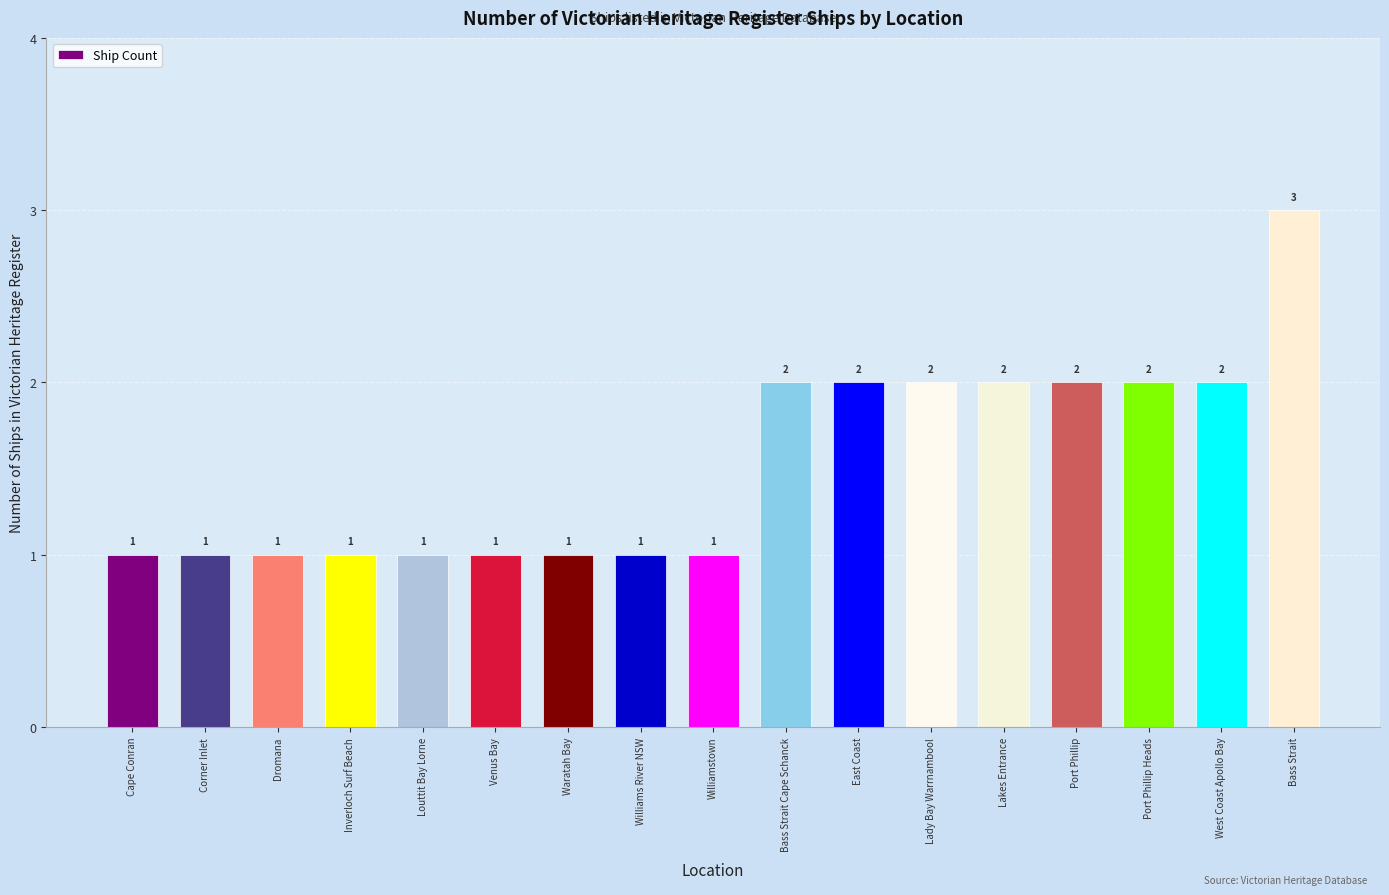

What is the ratio of the value at Port Phillip to the value at Venus Bay?

2.0